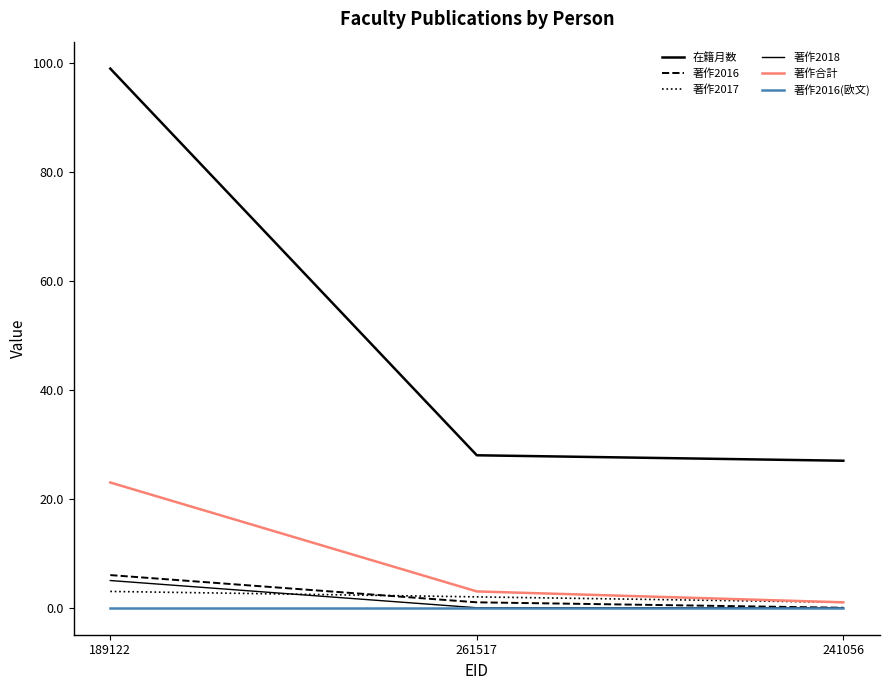

What is the difference between the 著作2016 values at 261517 and 241056?

1